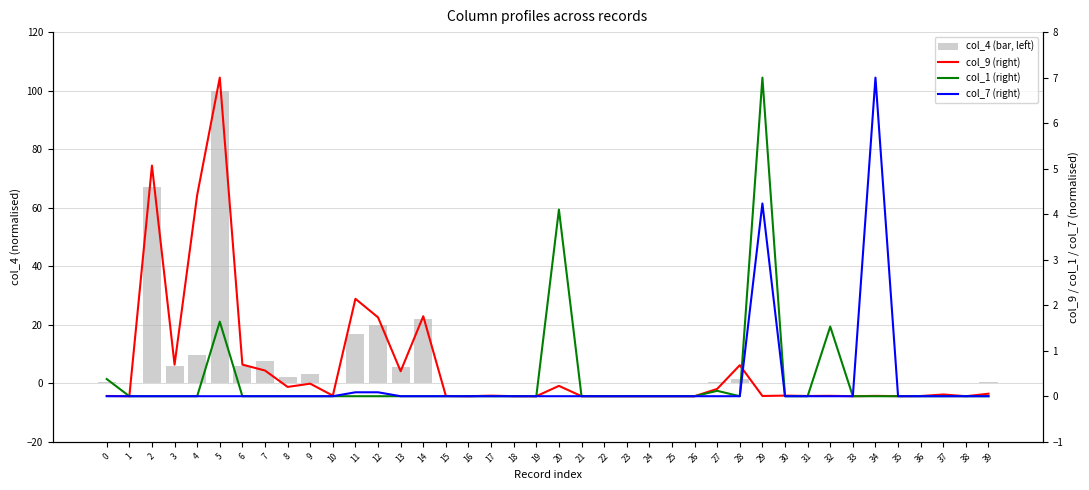

How many positive values does the col_9 (right) series have?

38